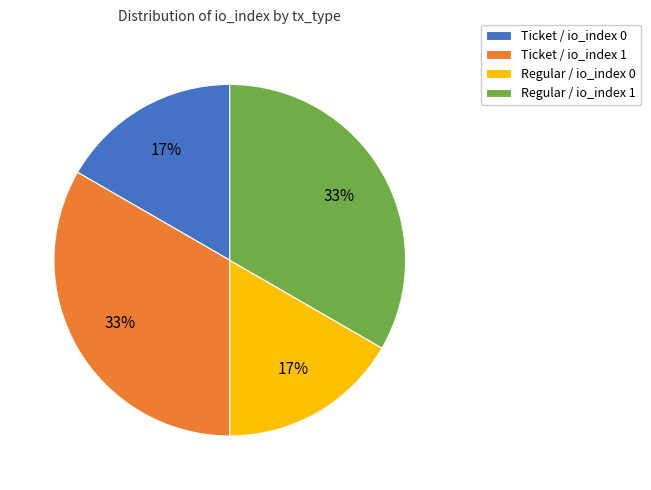

Between Ticket / io_index 1 and Regular / io_index 0, which is larger?

Ticket / io_index 1